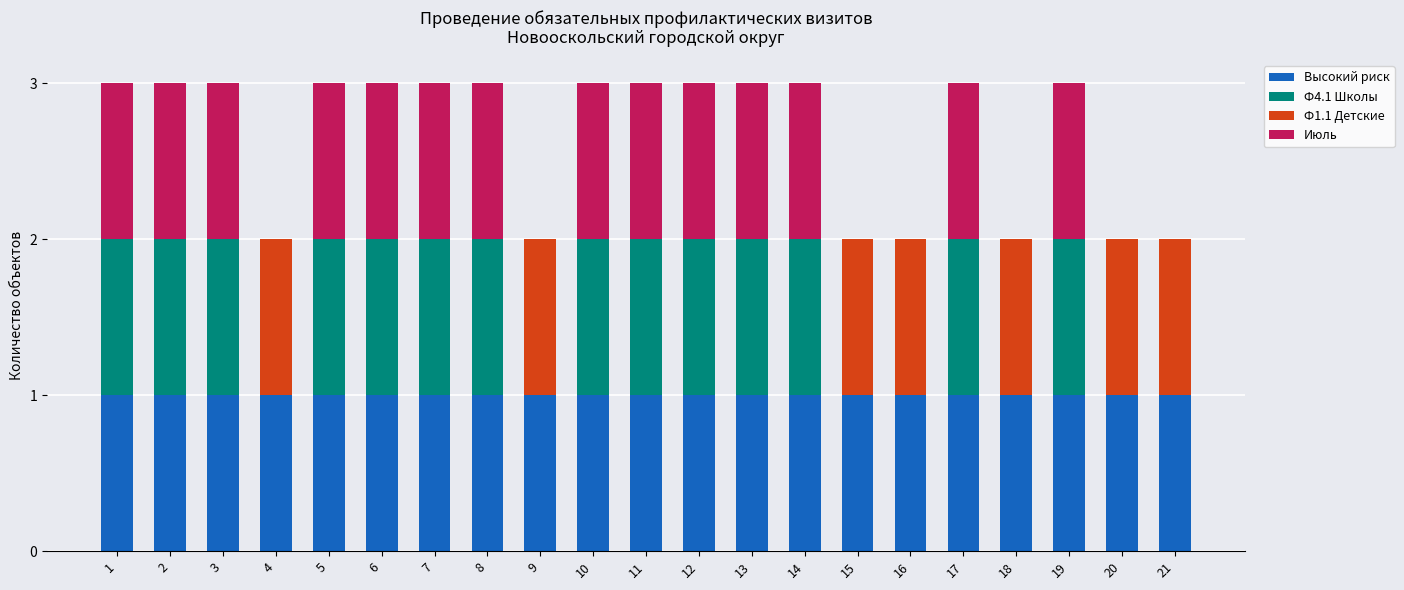

Is it true that Высокий риск equals 1 at 21?

True